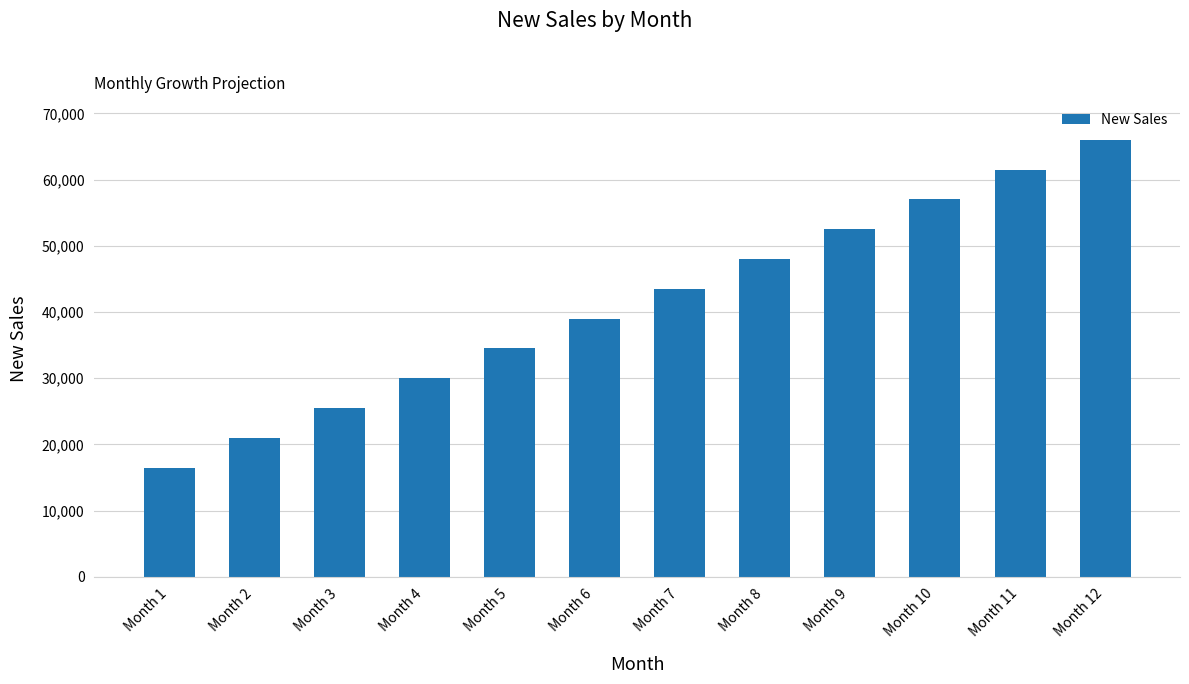

True or false: the data shows 29680 at Month 8.

False